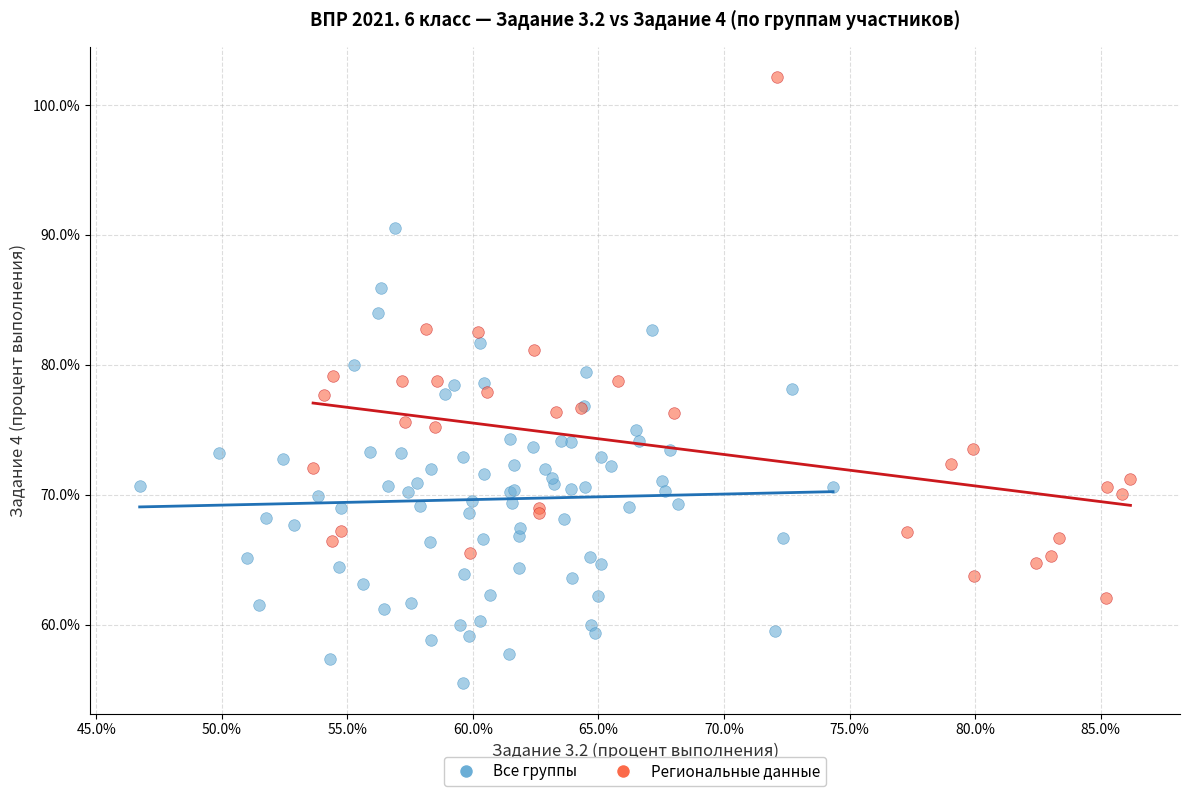

Which series contains the lowest Y value?

Все группы